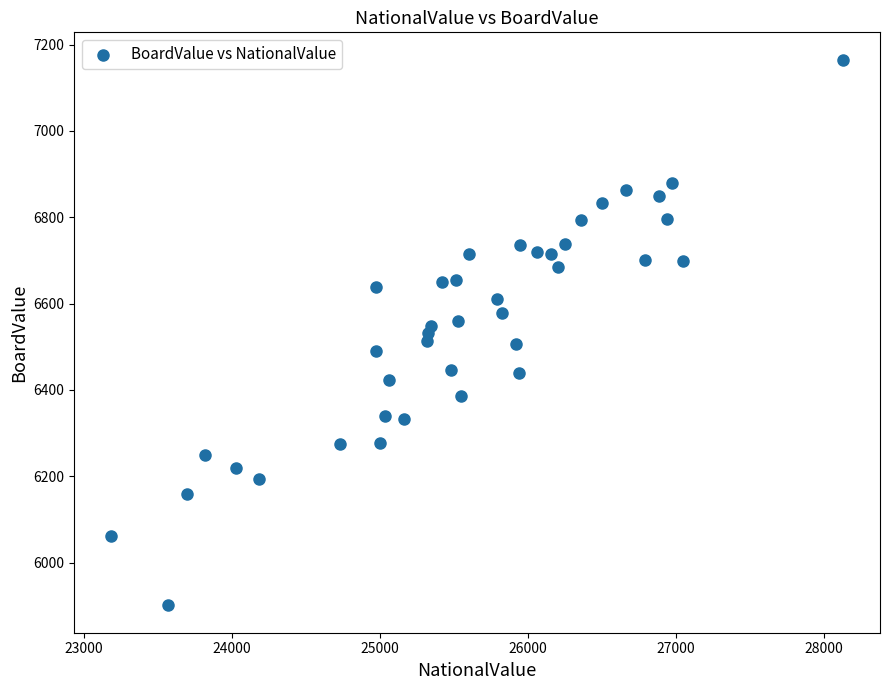

What is the range of Y values (max minus min)?

1264